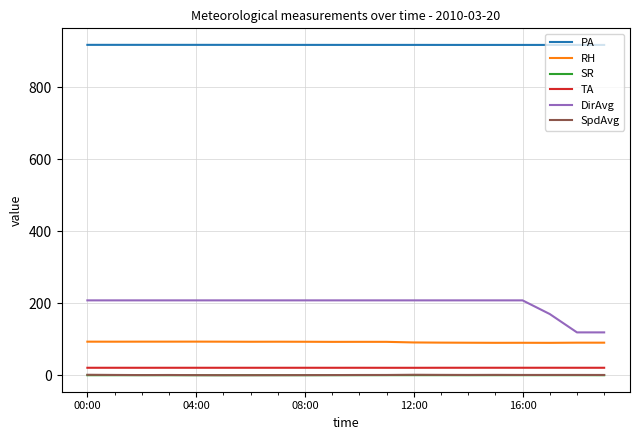

True or false: SpdAvg and RH cross at least once.

False